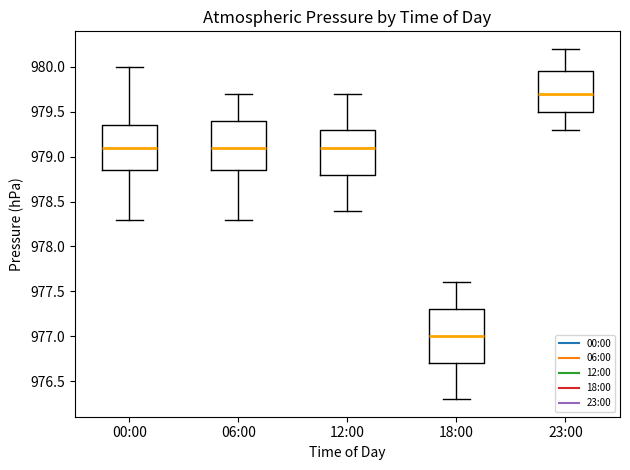

Which box has the lowest median line?

18:00